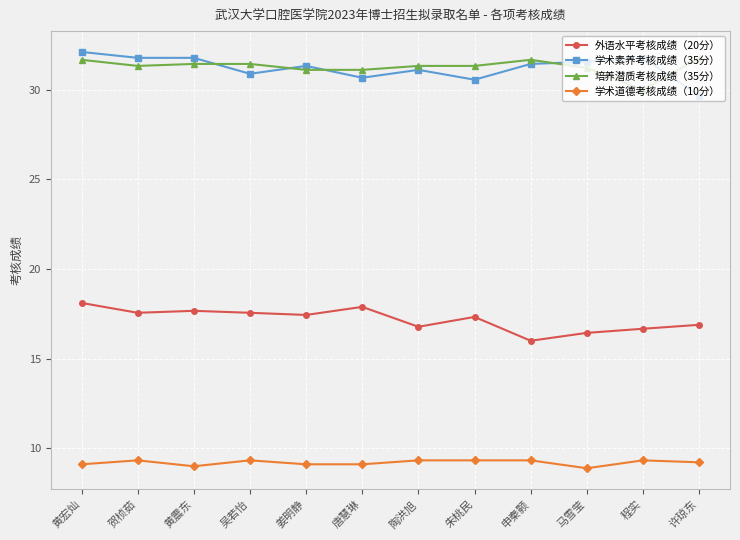

At how many categories does at least one series exceed 15?

12